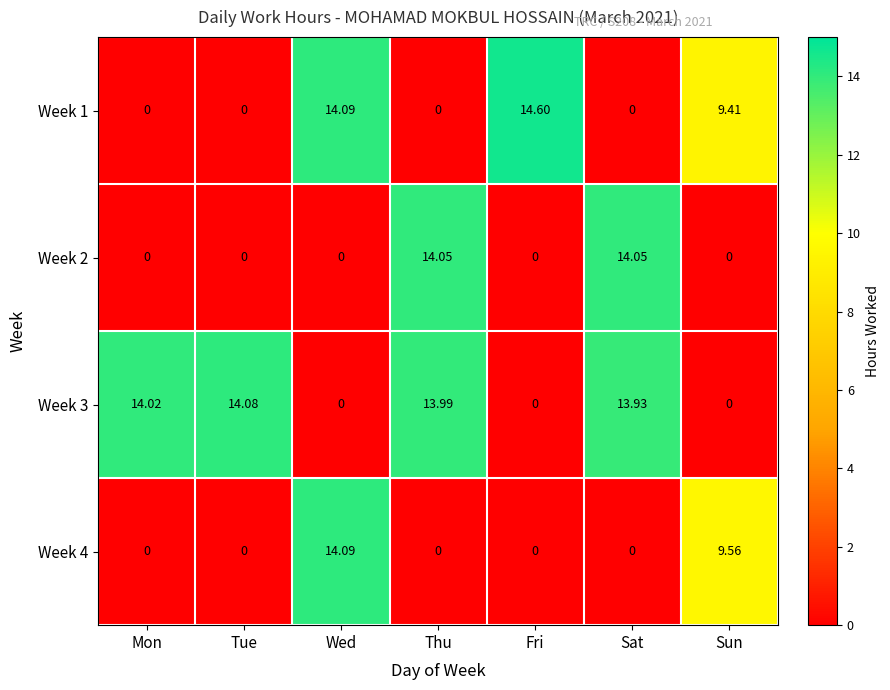

What is the total value across all series at Wed?

28.2